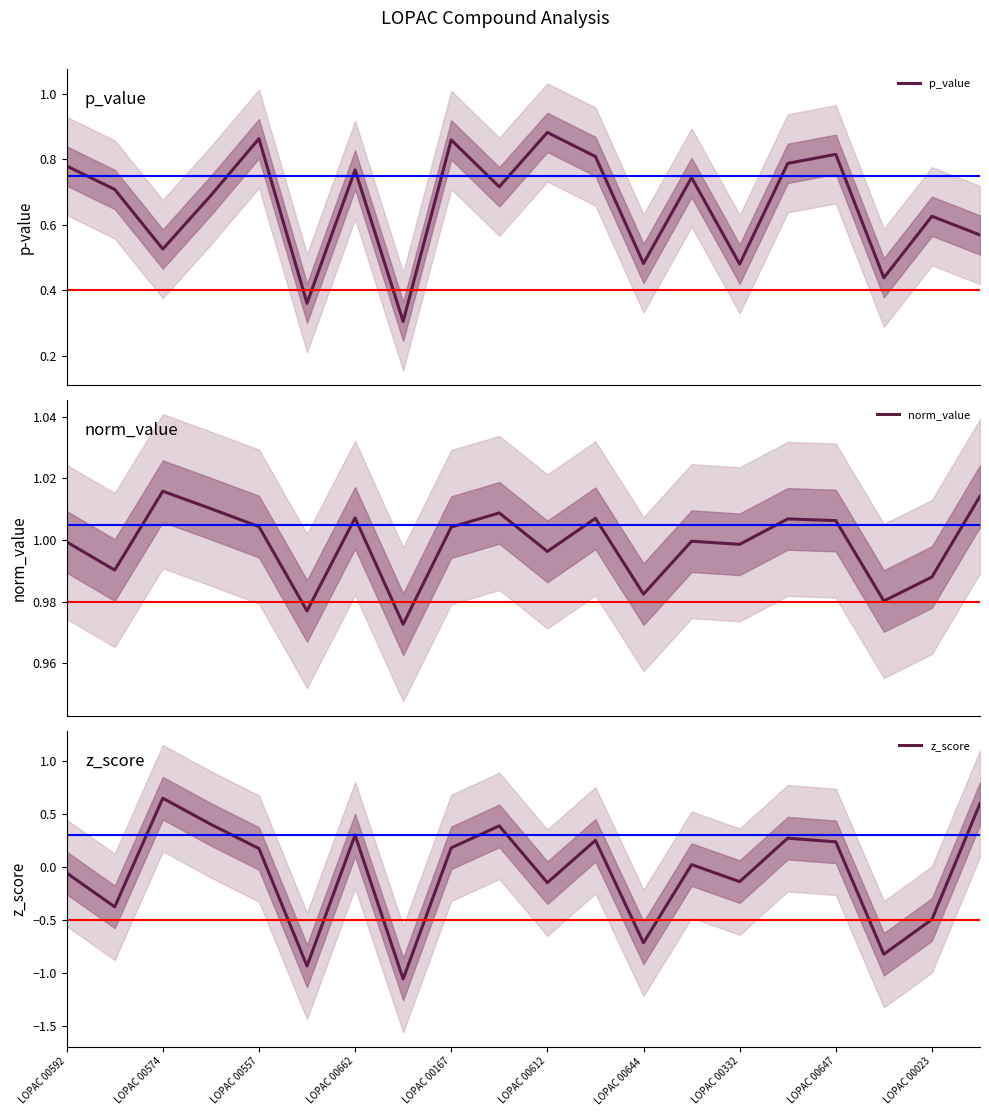

What is the minimum value for p_value?

0.3